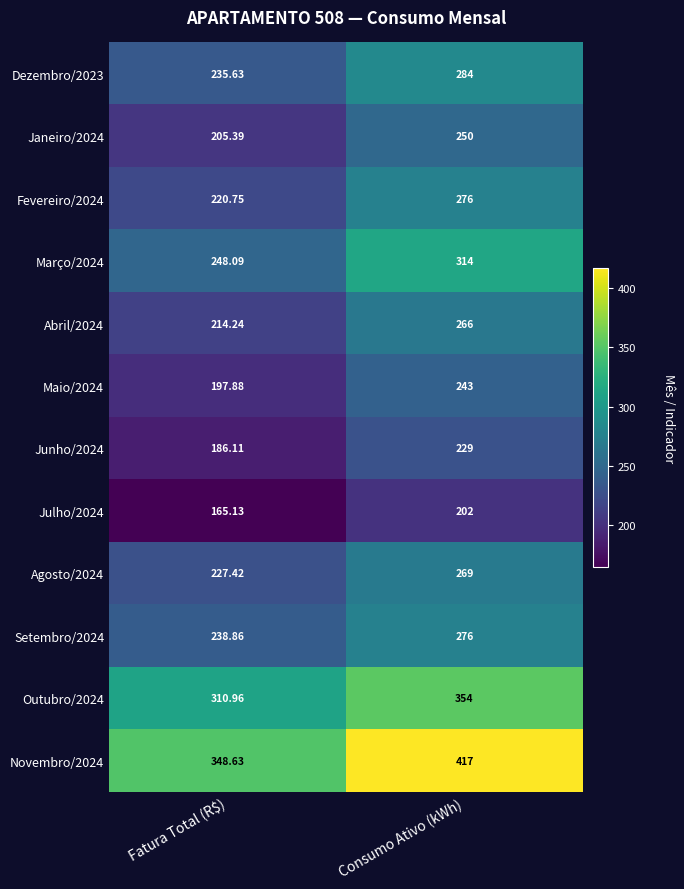

Which series has the largest total across all categories?

Novembro/2024